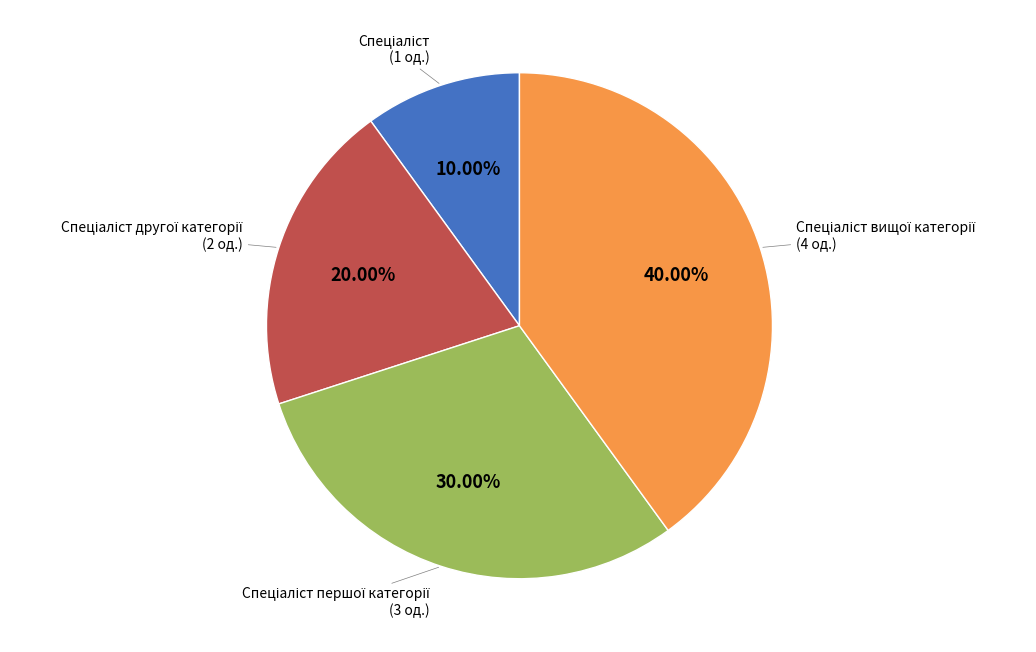

Is there a majority slice in this chart?

No